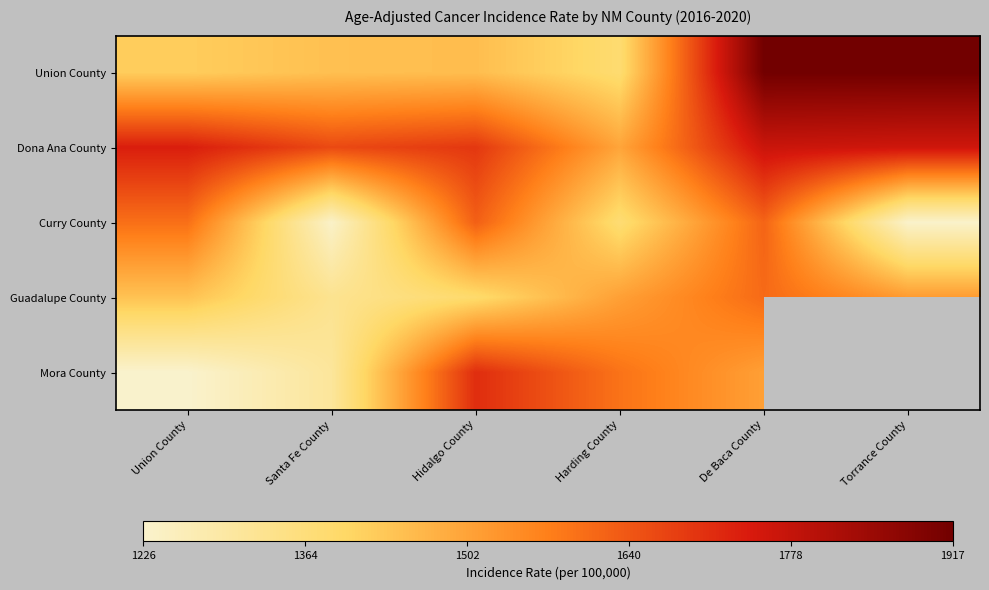

Between Union County and Santa Fe County, which is larger?

Santa Fe County